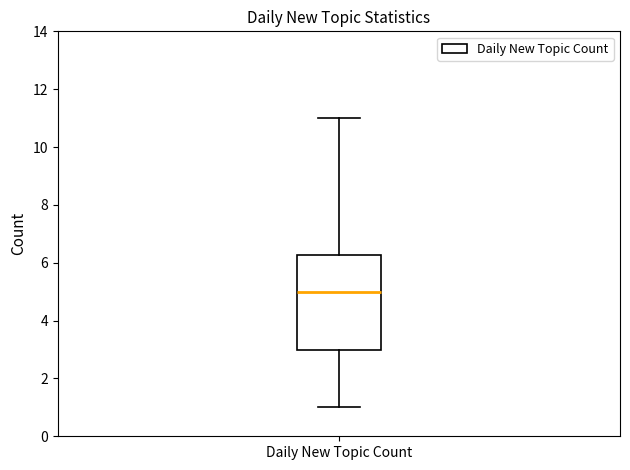

Read this box plot against the y-axis: the position of the median line, the range covered by the box, and the ends of both whiskers. The values are not printed on the chart, so give them approximately, as read against the axis.

median 5.0, box 3.0 to 6.2, whiskers 1.0 to 11.0